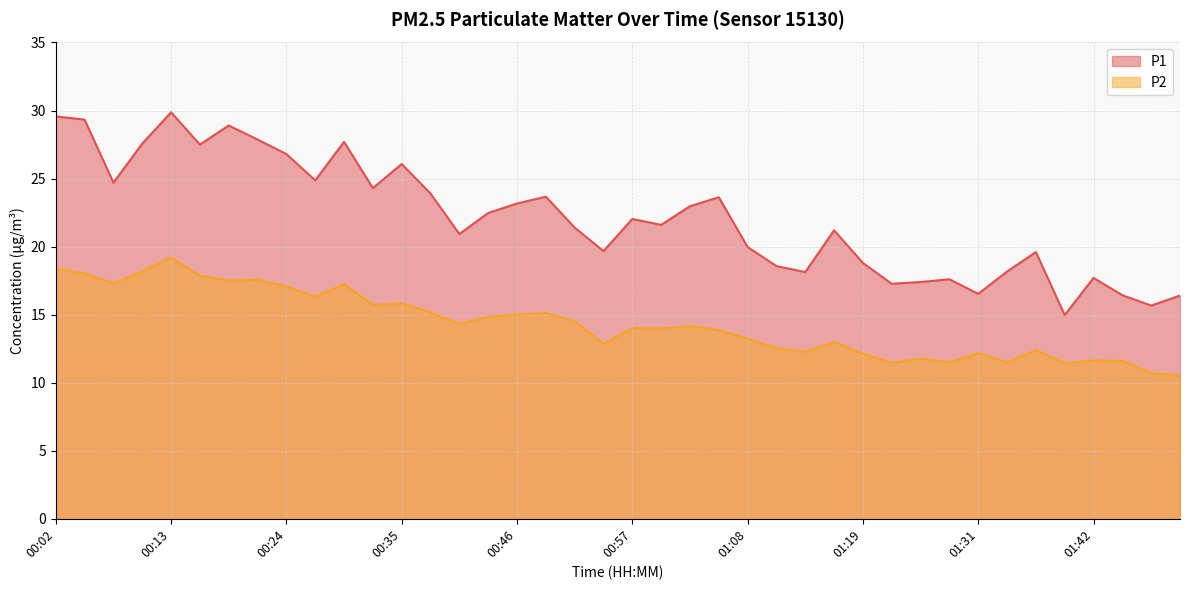

At which label does P2 reach its minimum?

01:50